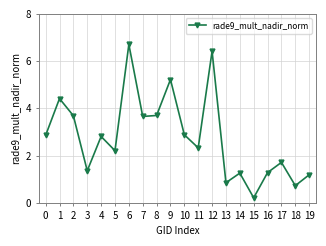

What is the value of the 17th point from the left?

1.3